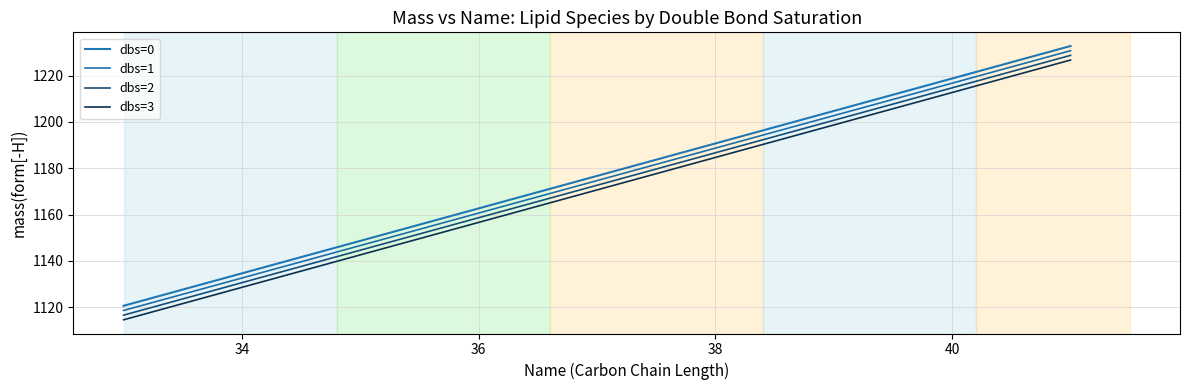

Is this an area chart (filled region under the line)?

No